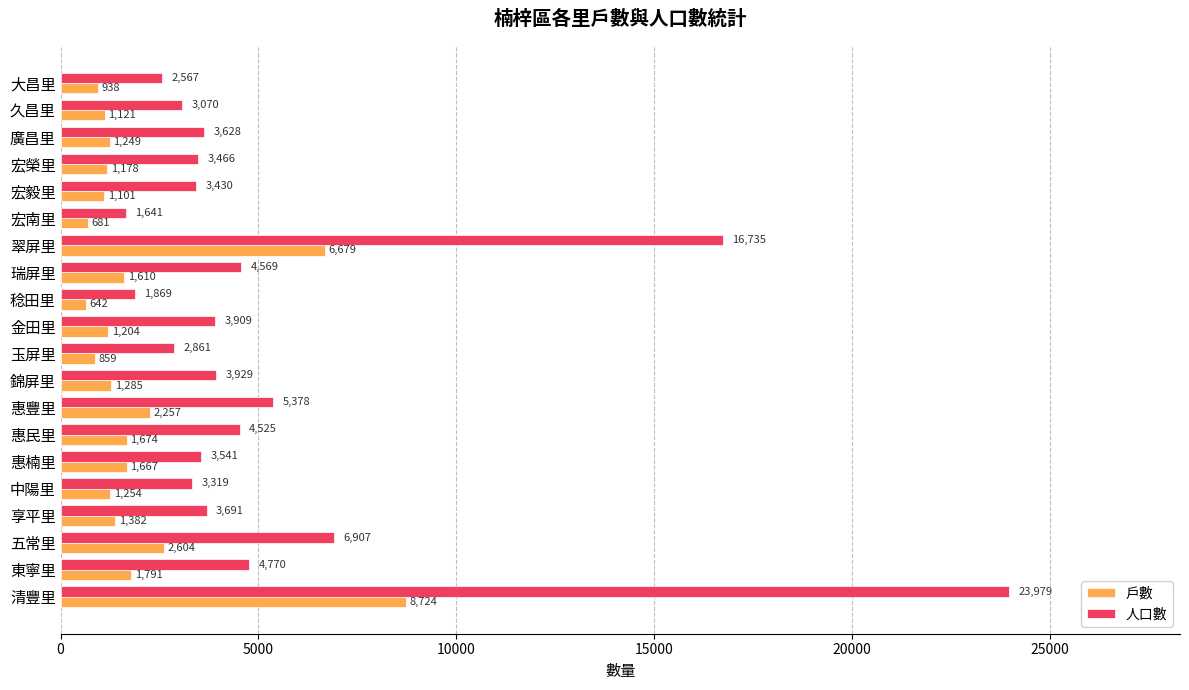

What is the difference between the 戶數 values at 清豐里 and 宏榮里?

7546